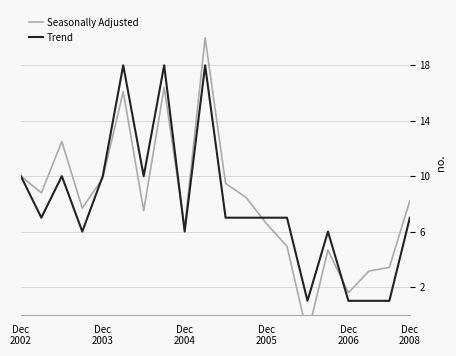

What is the maximum value for Trend?

18